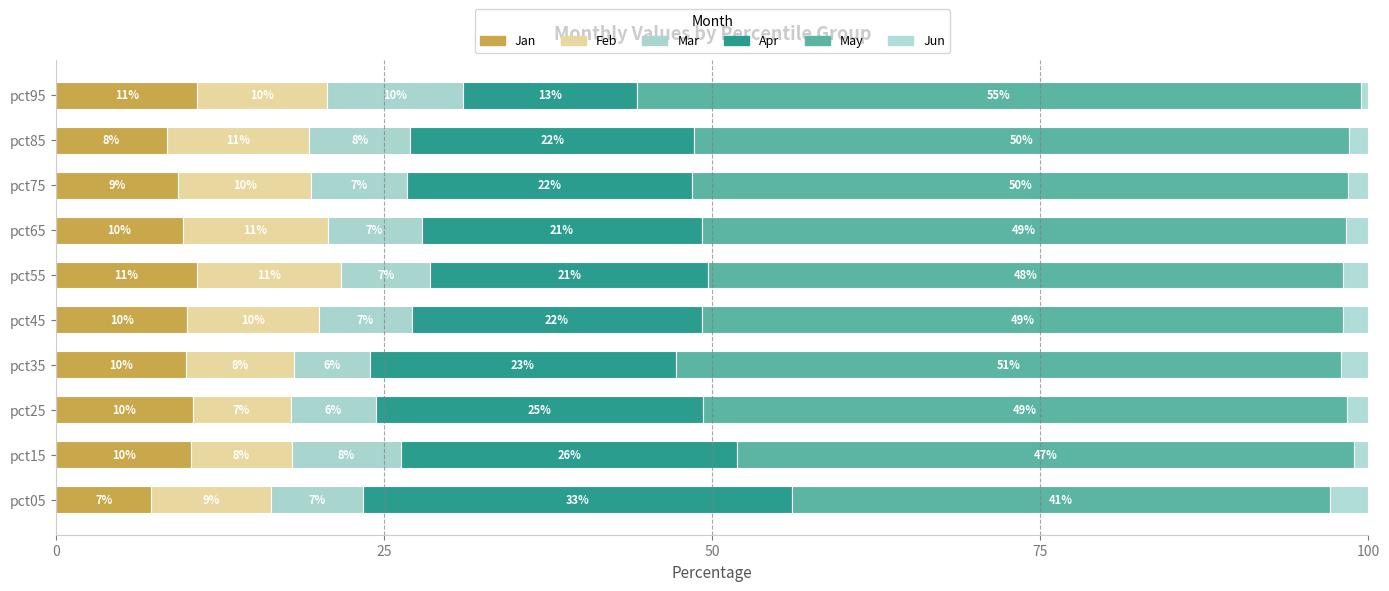

How many values in the Jan series exceed 9?

8